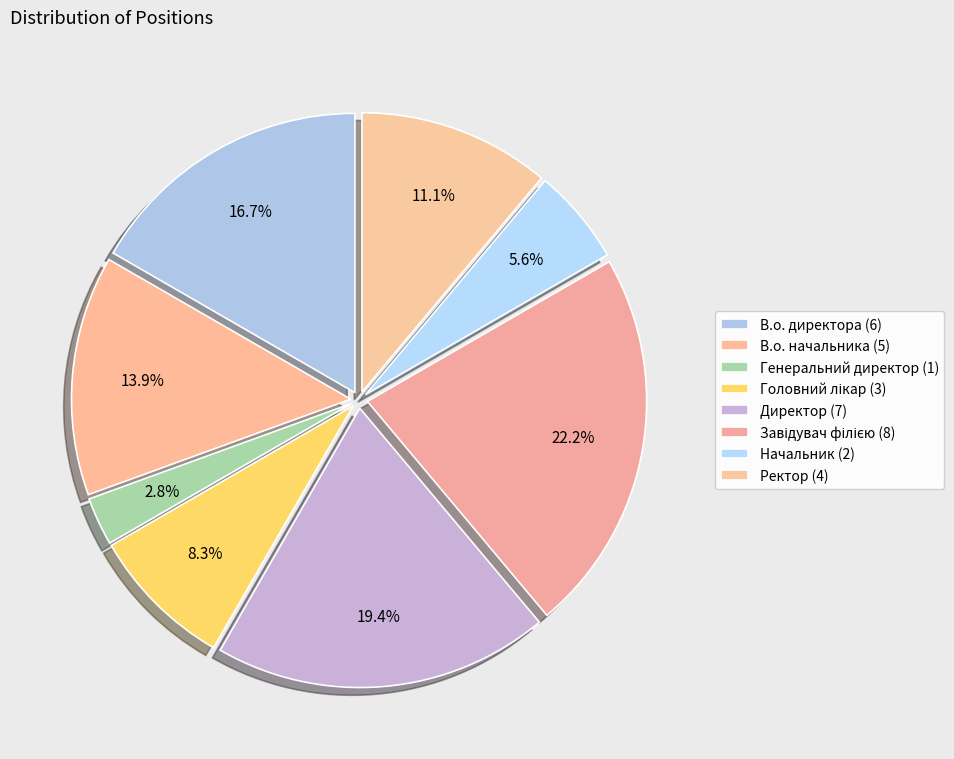

To the nearest percent, what percentage of the pie is Головний лікар?

8%